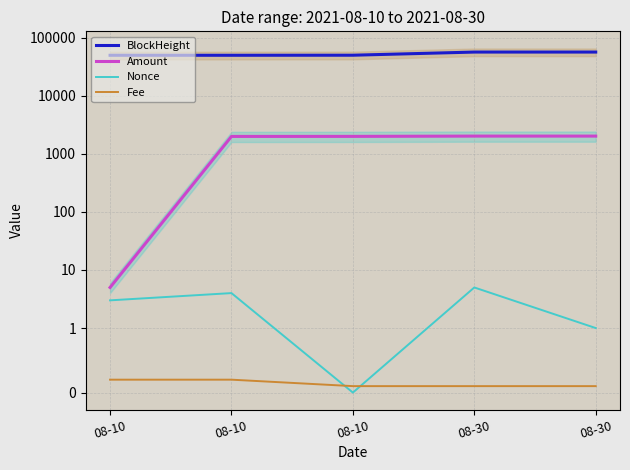

The Fee series shows 0.0 at 08-10. True or false?

False